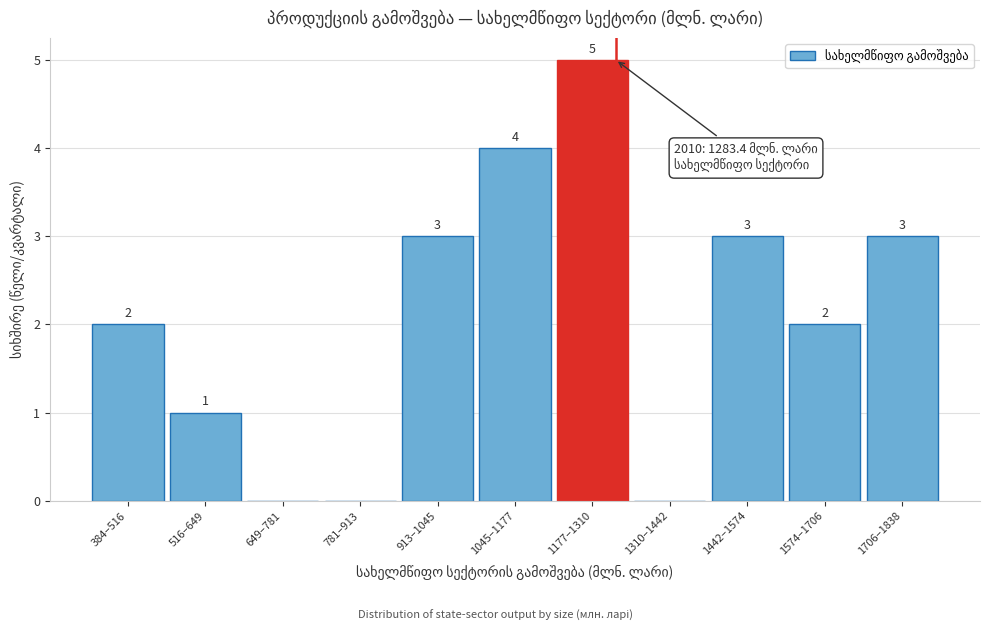

Reading left to right, extract all data points from this chart.

384–516=2	516–649=1	649–781=0	781–913=0	913–1045=3	1045–1177=4	1177–1310=5	1310–1442=0	1442–1574=3	1574–1706=2	1706–1838=3